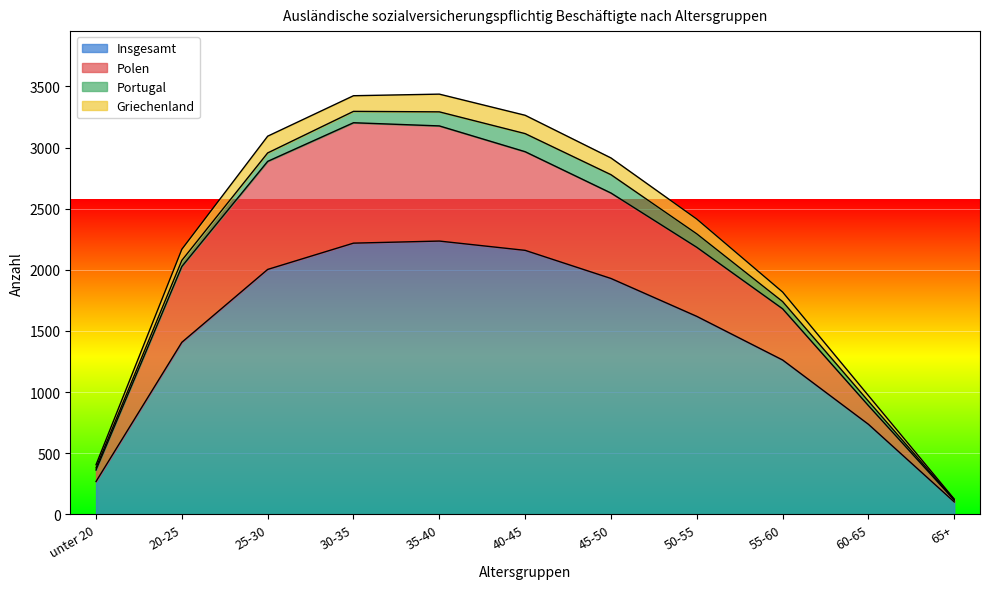

Count the number of categories in the chart.

11